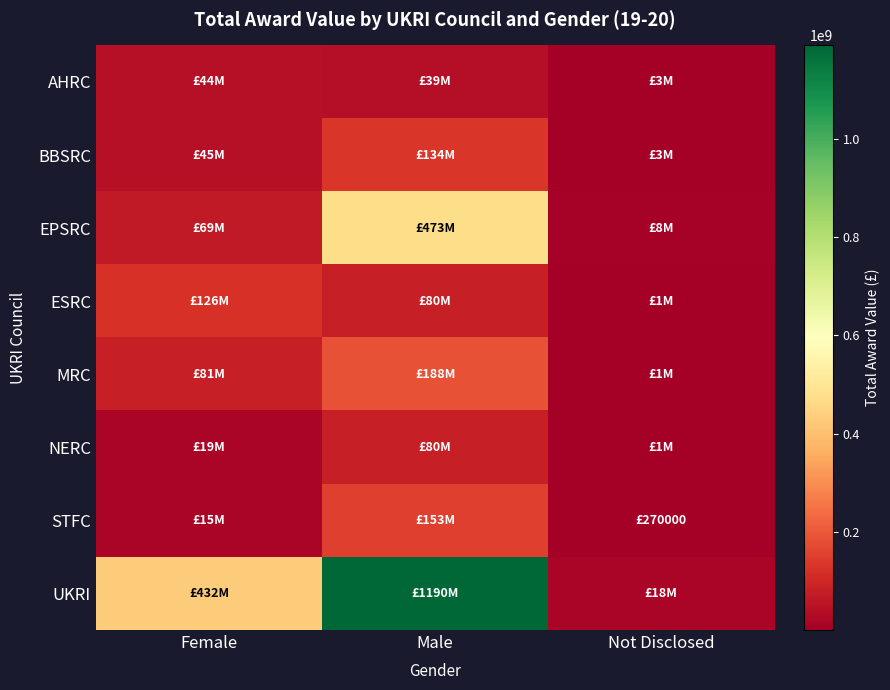

Rank the series by their maximum value, from lowest to highest.

AHRC, NERC, ESRC, BBSRC, STFC, MRC, EPSRC, UKRI